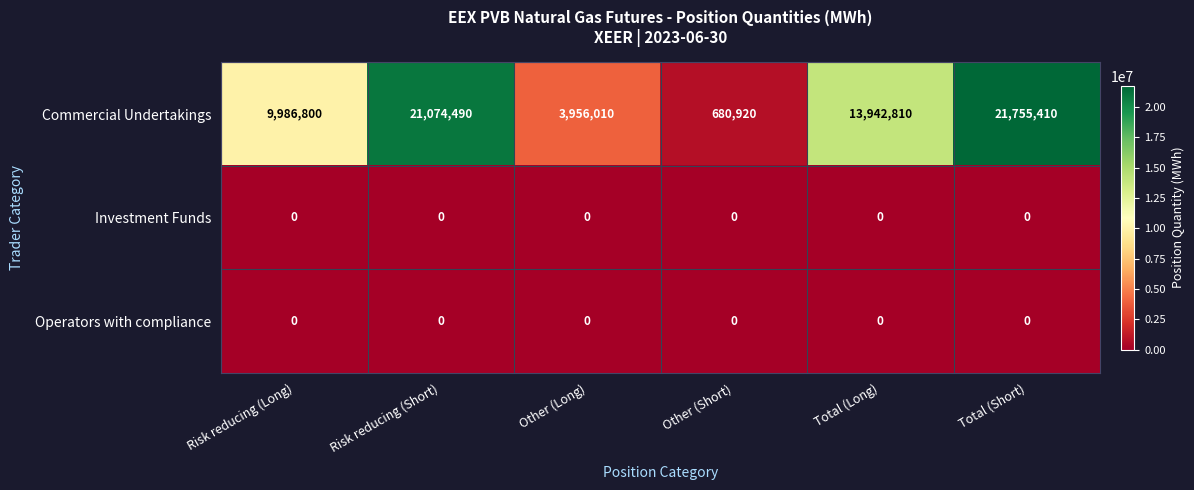

Which series has the largest range (max minus min)?

Commercial Undertakings